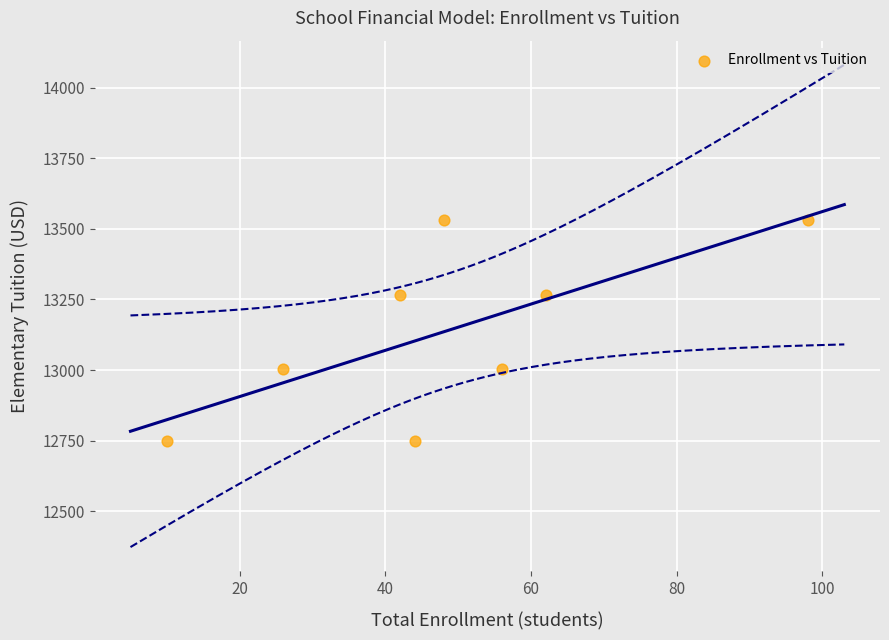

What is the average Y value?

13137.6